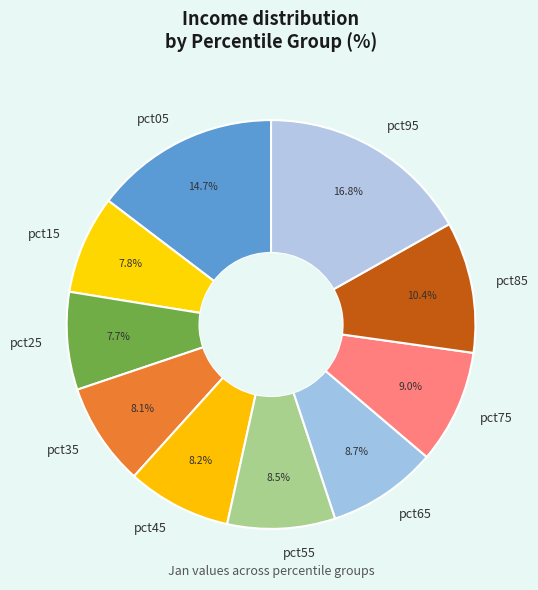

Is there any slice that represents more than half of the pie?

No